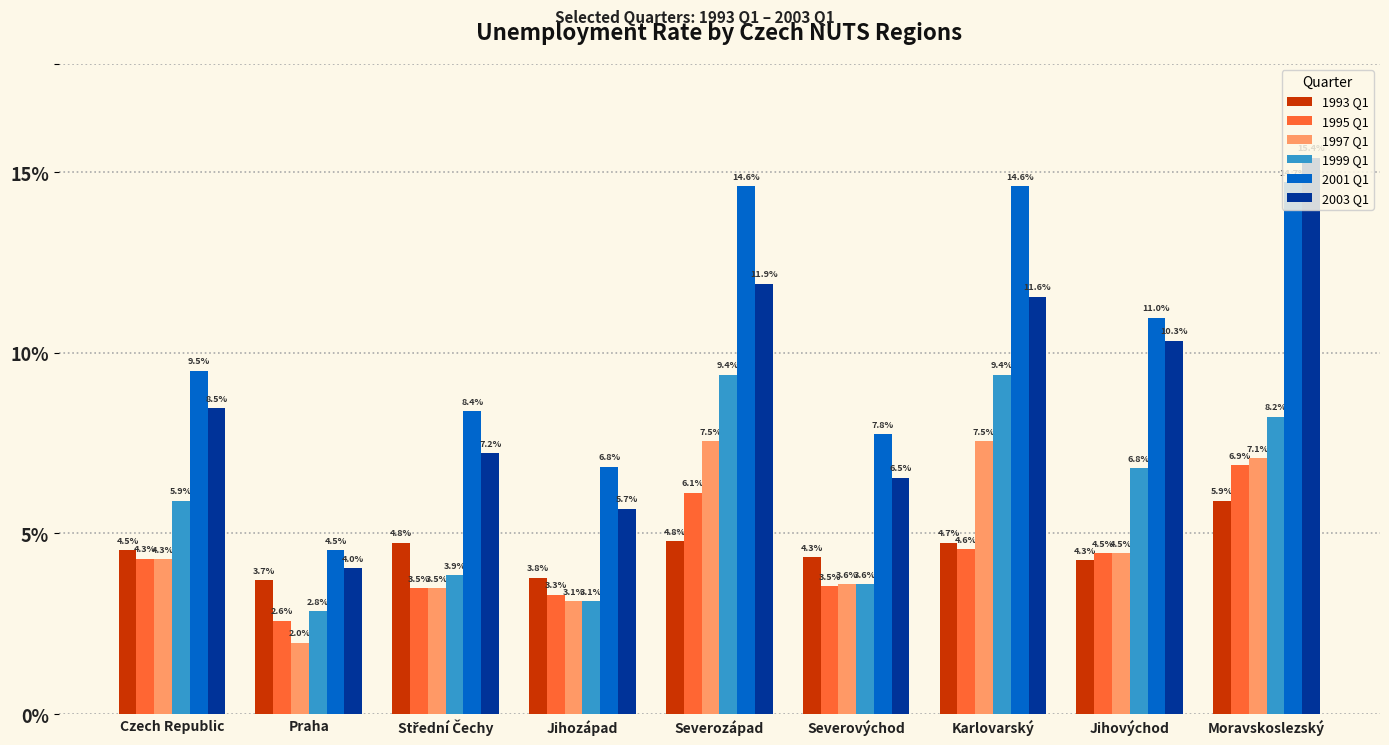

Where does the 1995 Q1 series first go above 4?

Czech Republic